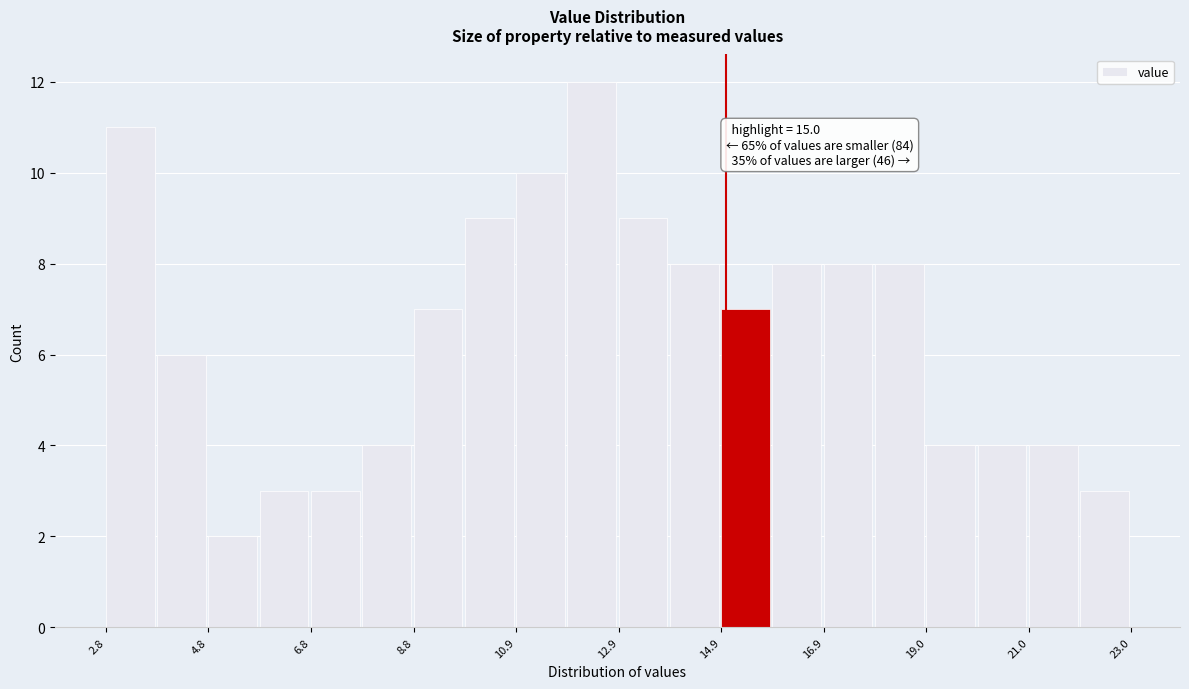

Around what value on the x-axis is the tallest bar? Give the approximate position of its centre, as read against the axis.

12.5